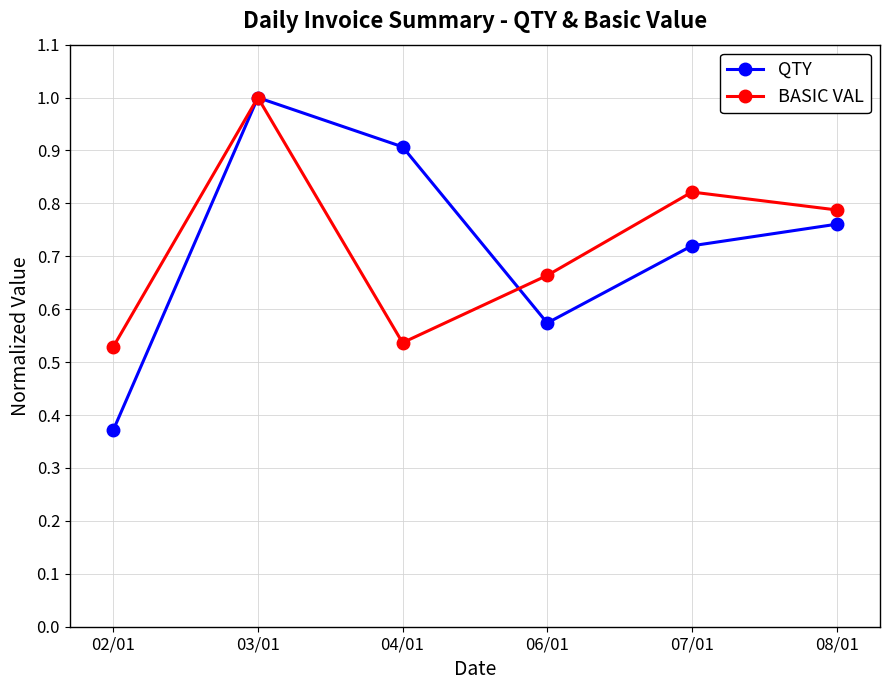

Which series ends up on top after the final intersection of QTY and BASIC VAL?

BASIC VAL